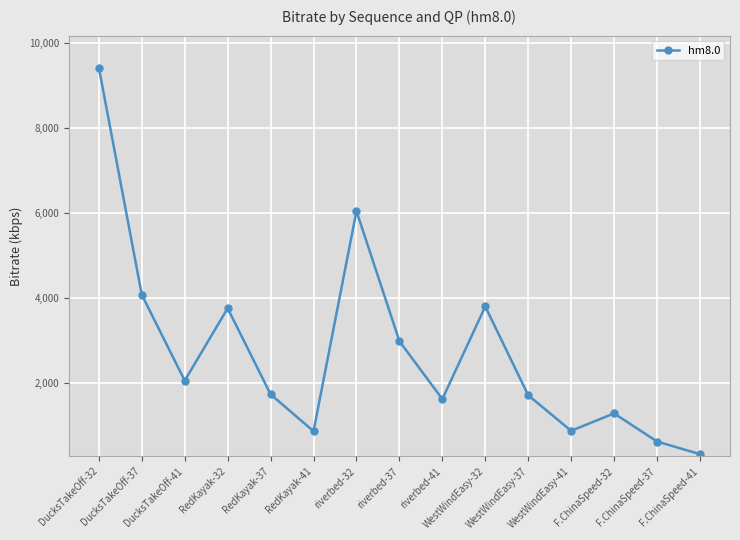

Reading left to right, what are all the values shown in this chart?

DucksTakeOff-32=9426.9	DucksTakeOff-37=4076.5	DucksTakeOff-41=2053.5	RedKayak-32=3758.1	RedKayak-37=1730.8	RedKayak-41=861.9	riverbed-32=6047.8	riverbed-37=2984.2	riverbed-41=1618.6	WestWindEasy-32=3800.1	WestWindEasy-37=1708.8	WestWindEasy-41=871.4	F.ChinaSpeed-32=1281.7	F.ChinaSpeed-37=618.8	F.ChinaSpeed-41=321.5